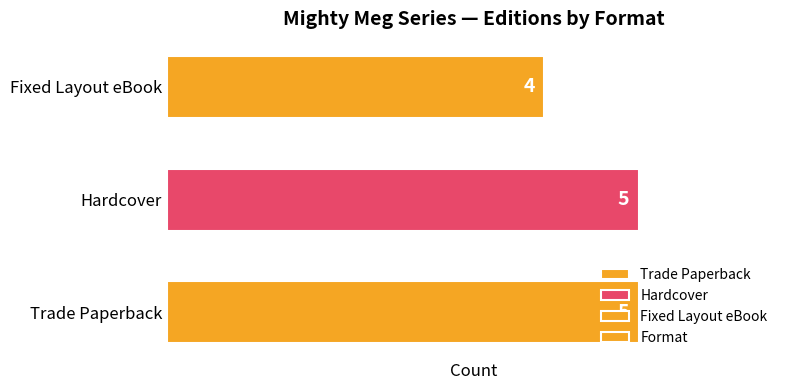

What is the sum of all values?

14